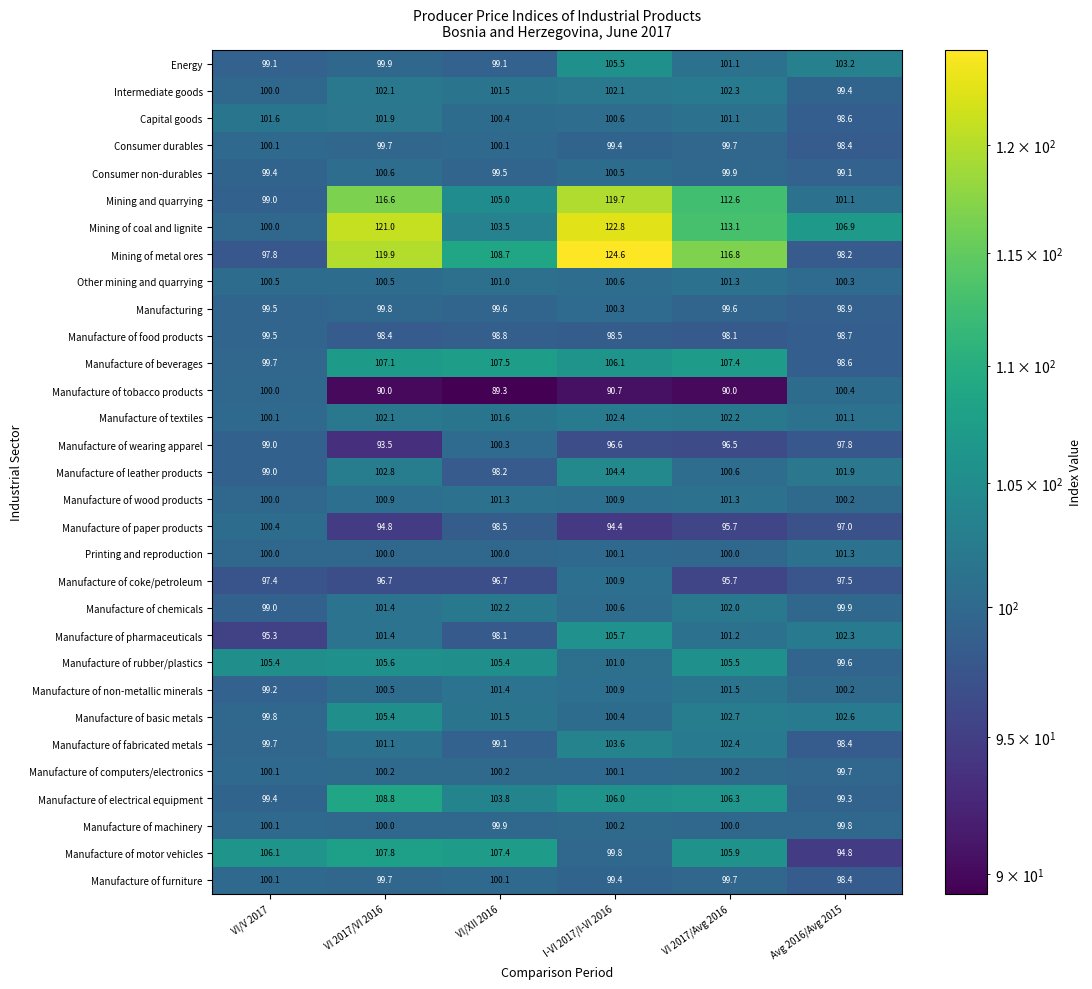

How many data points in Manufacture of chemicals are less than 101?

3